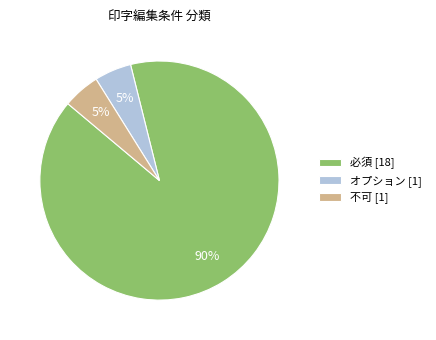

What is the ratio of the value at オプション to the value at 不可?

1.0